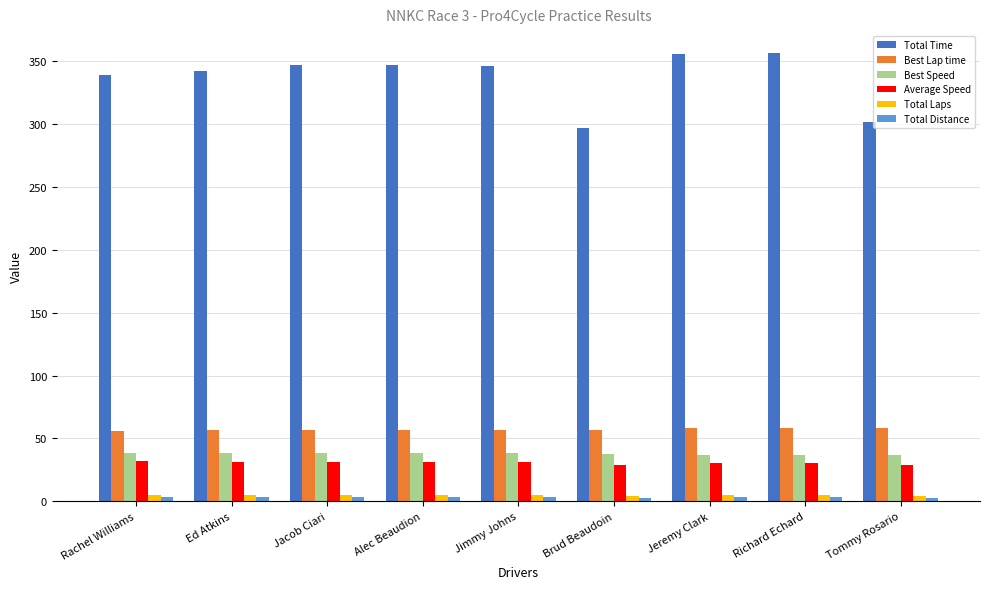

Which series has the largest total across all categories?

Total Time